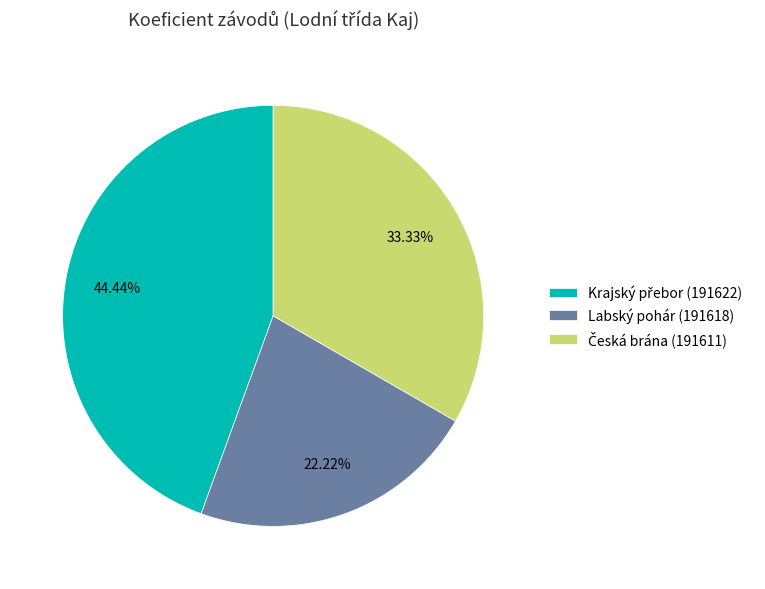

Does any single category account for the majority?

No